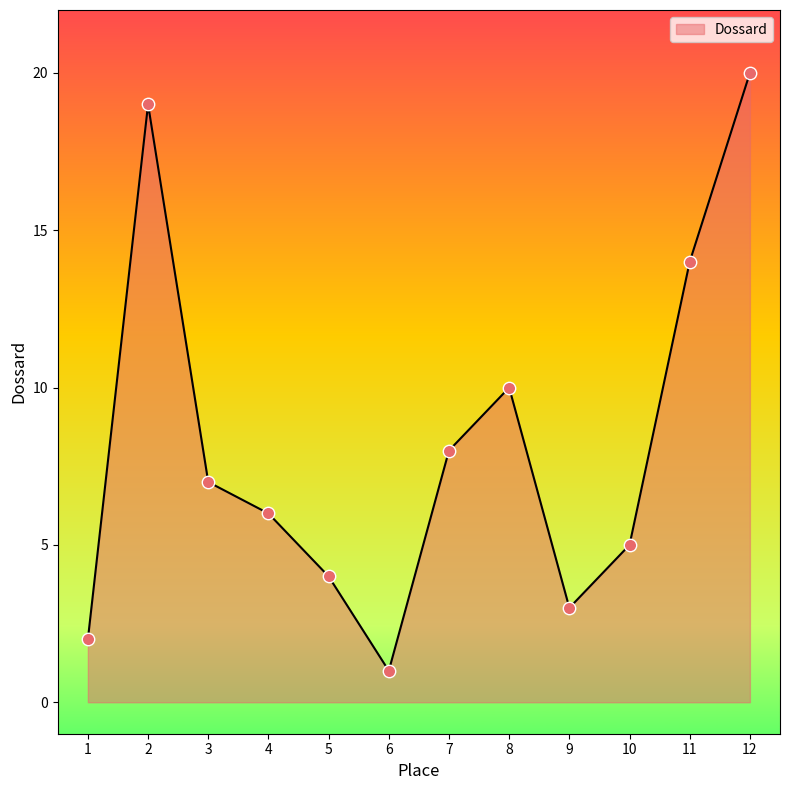

What is the ratio of the value at 6 to the value at 9?

0.3